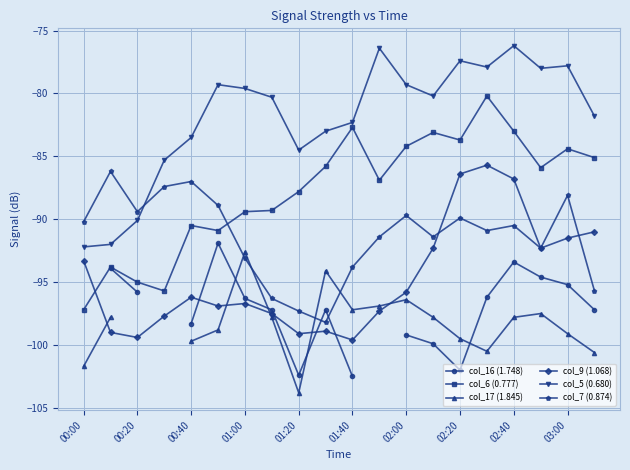

What is the lowest value of the col_5 (0.680) series?

-92.2